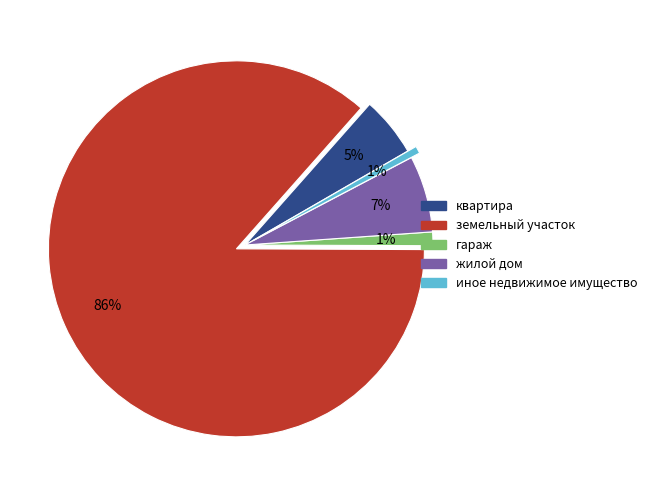

Is it true that квартира is 5% of the pie?

True